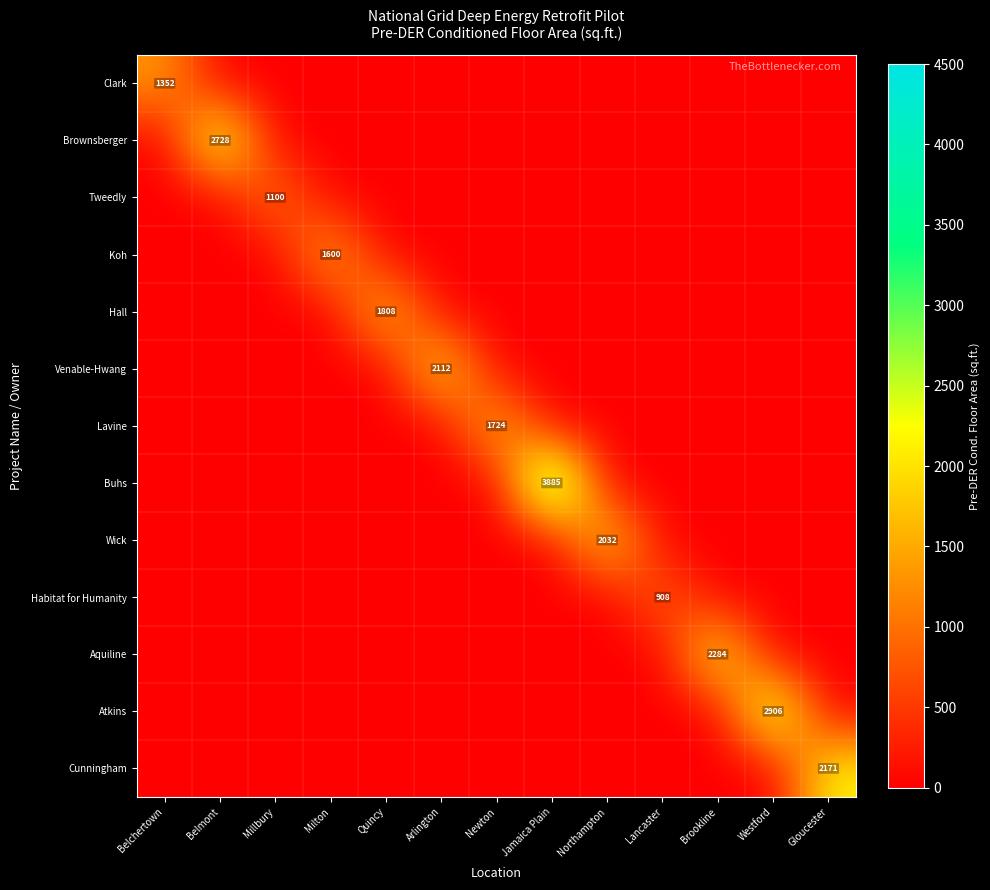

Which has a higher value, Lancaster or Westford?

Lancaster